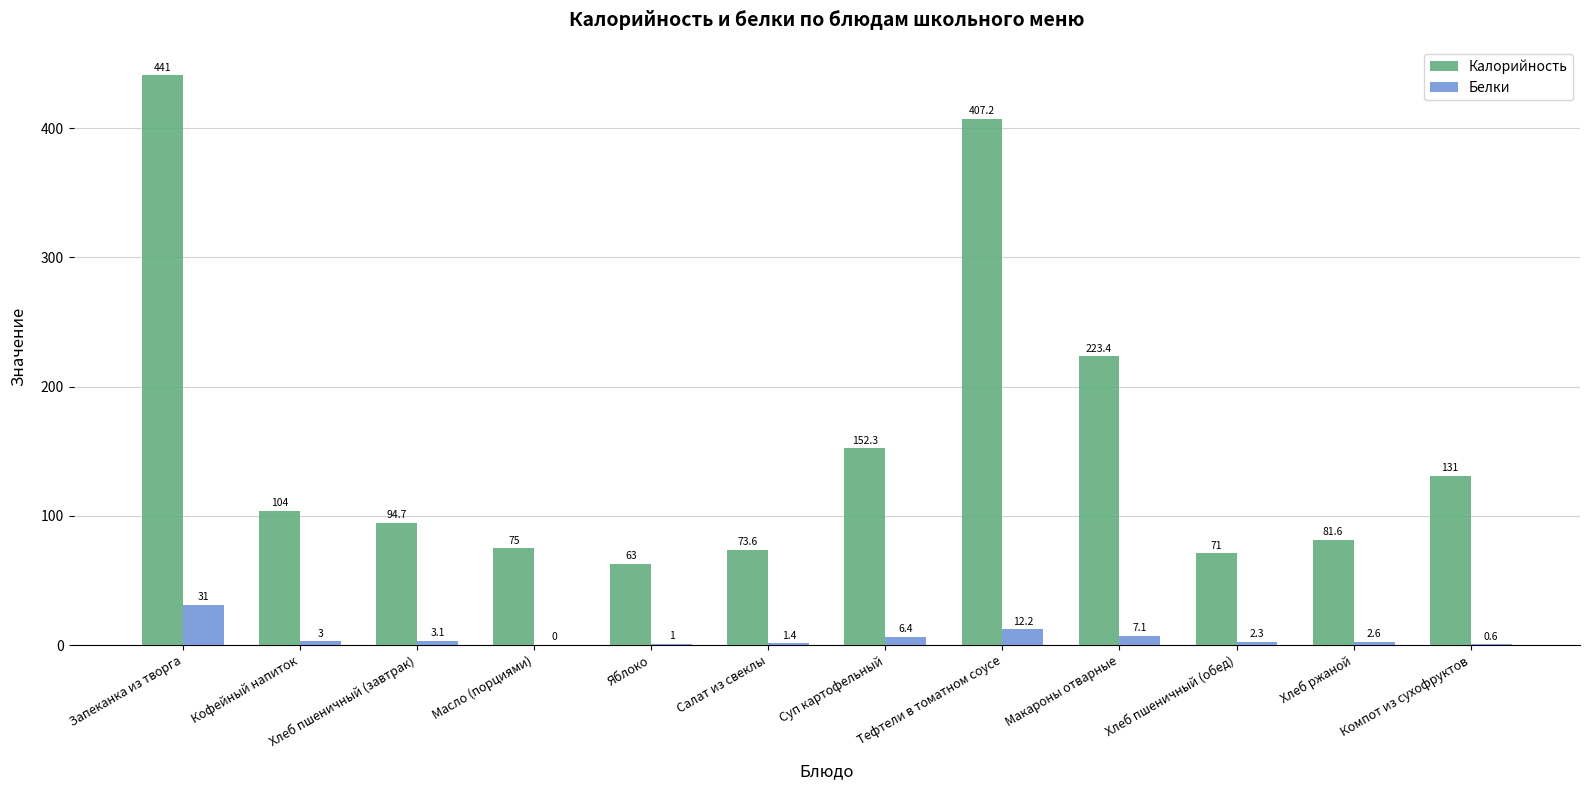

How many categories are shown in the chart?

12